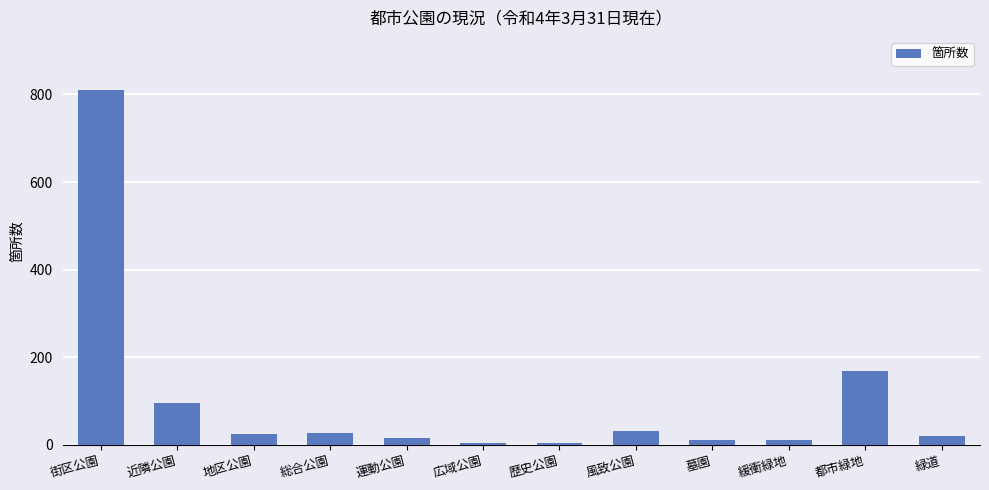

What is the change in value from 地区公園 to 緩衝緑地?

-14